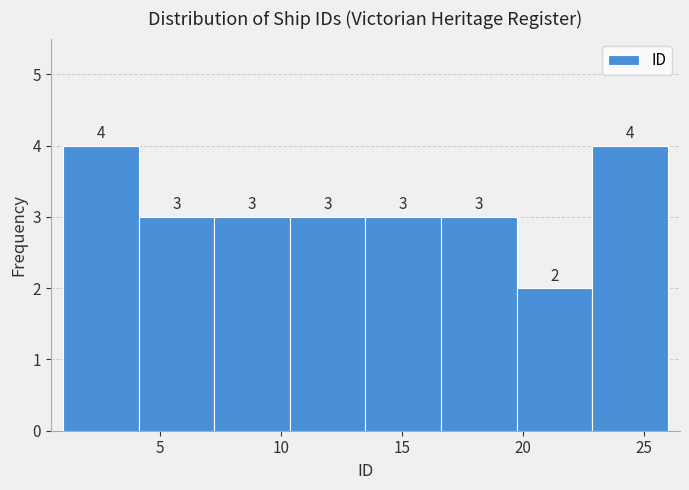

Reading left to right, transcribe this chart: for each bar, give the range it covers on the x-axis and its height. The bar edges are not printed on the chart, so give them approximately, as read against the axis.

1.0 to 4.0: 4
4.0 to 7.5: 3
7.5 to 10.5: 3
10.5 to 13.5: 3
13.5 to 16.5: 3
16.5 to 20.0: 3
20.0 to 23.0: 2
23.0 to 26.0: 4